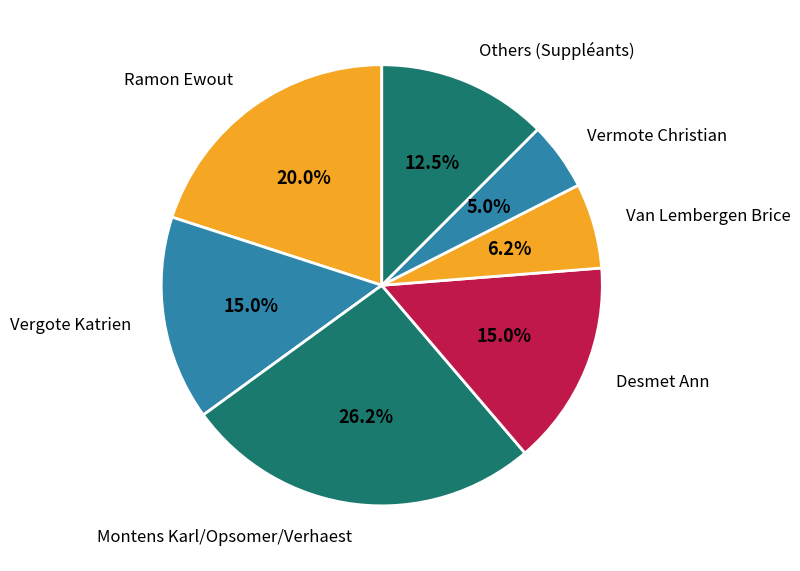

Count the number of slices in the pie.

7